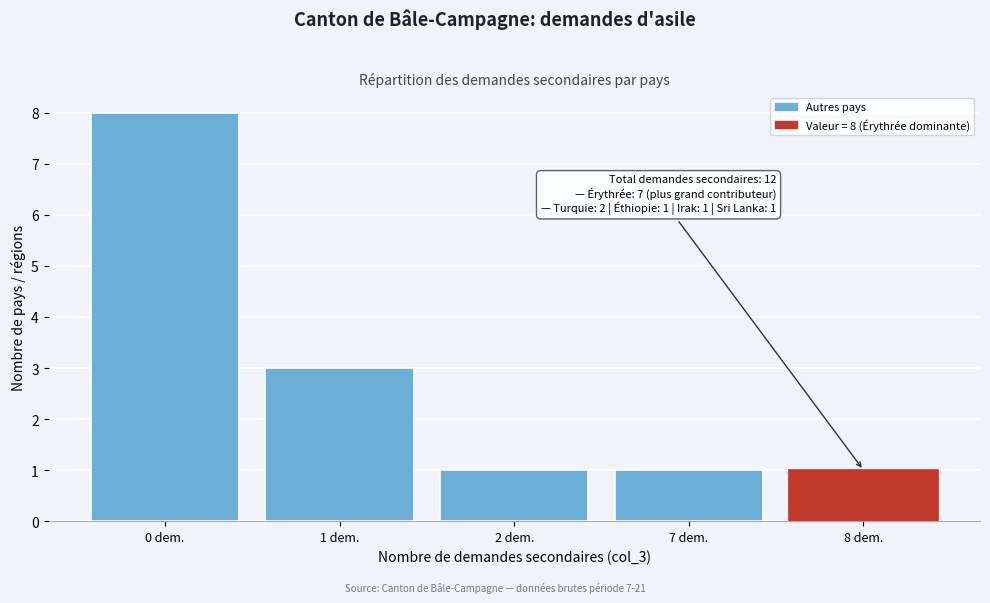

Reading left to right, transcribe all the data shown in this chart.

0 dem.=8	1 dem.=3	2 dem.=1	7 dem.=1	8 dem.=1